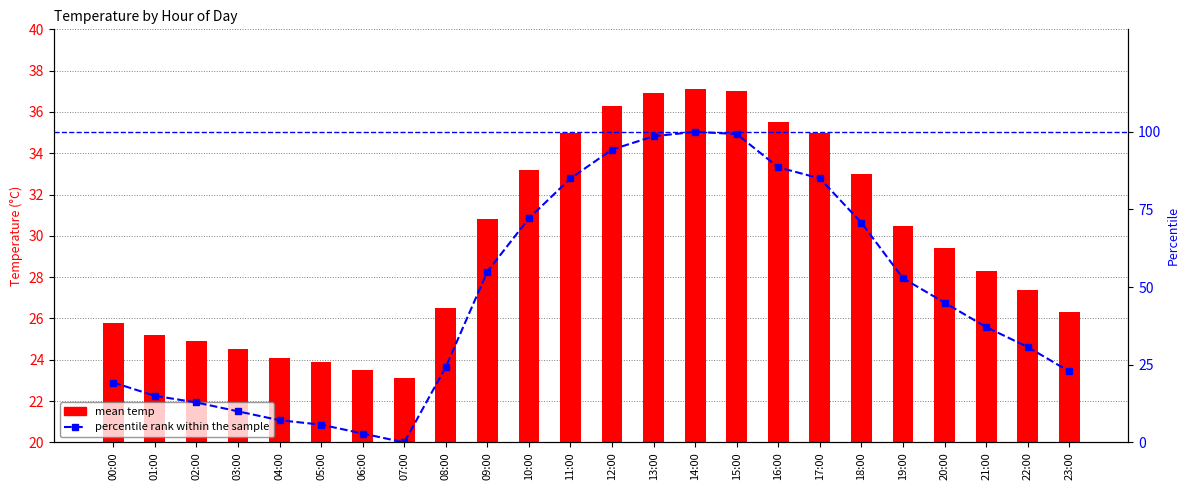

What value does the mean temp series have at 10:00?

33.2